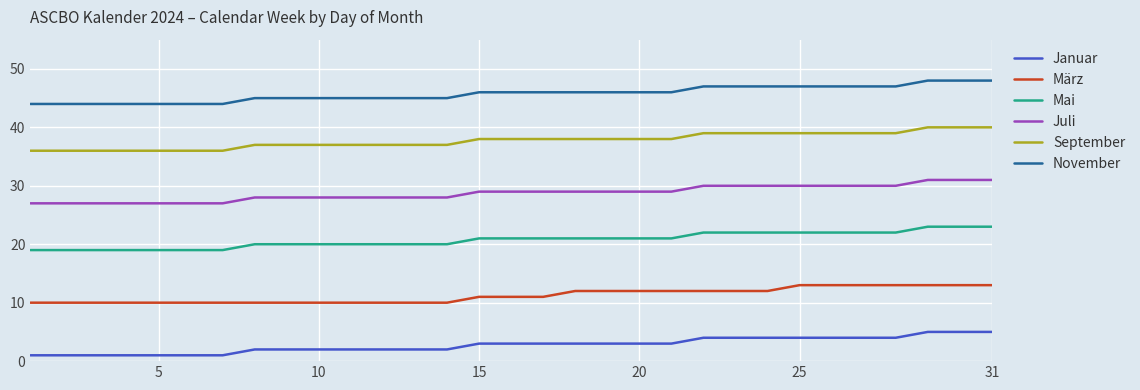

What is the smallest value displayed?

1